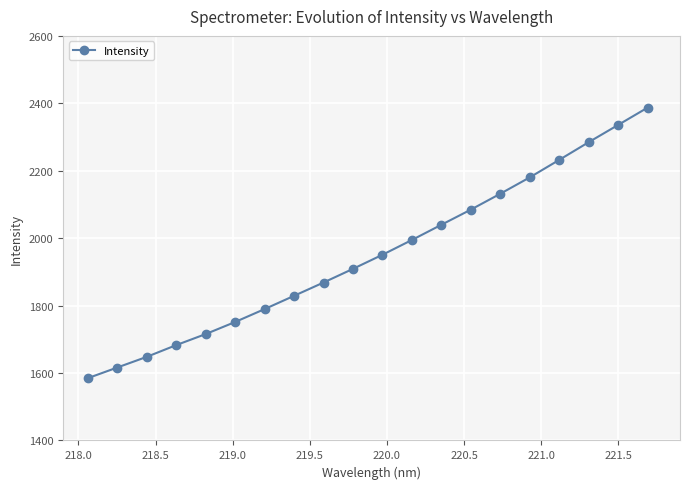

Reading left to right, extract all data points from this chart.

1584.6	1616.2	1647.9	1682.7	1715.5	1751.4	1789.6	1829.0	1868.5	1909.1	1950.8	1994.7	2039.8	2084.8	2131.9	2180.4	2232.3	2284.8	2336.0	2387.3